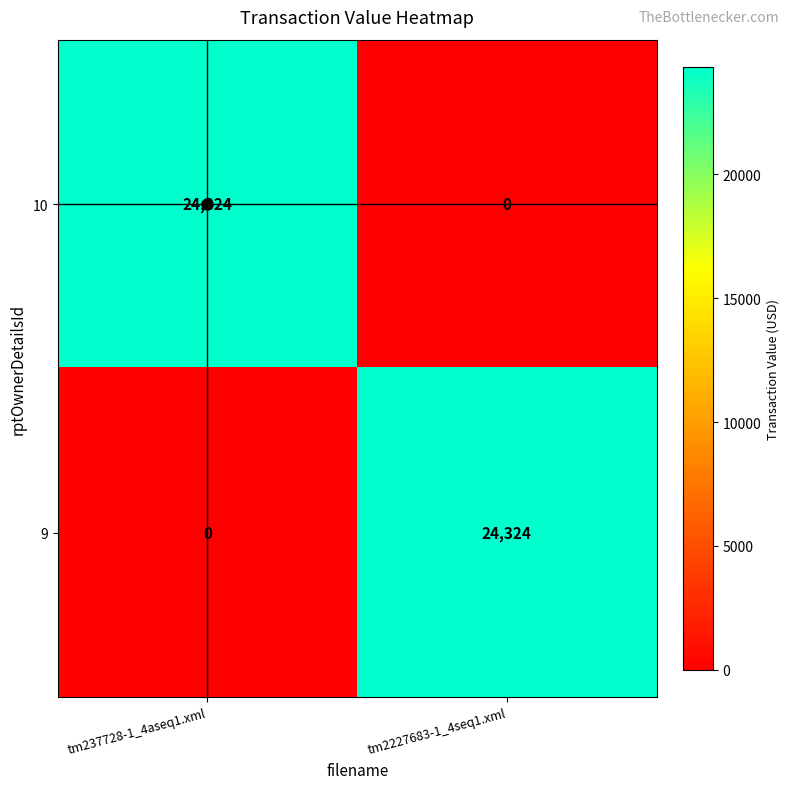

What is the difference between the 10 values at tm2227683-1_4seq1.xml and tm237728-1_4aseq1.xml?

24324